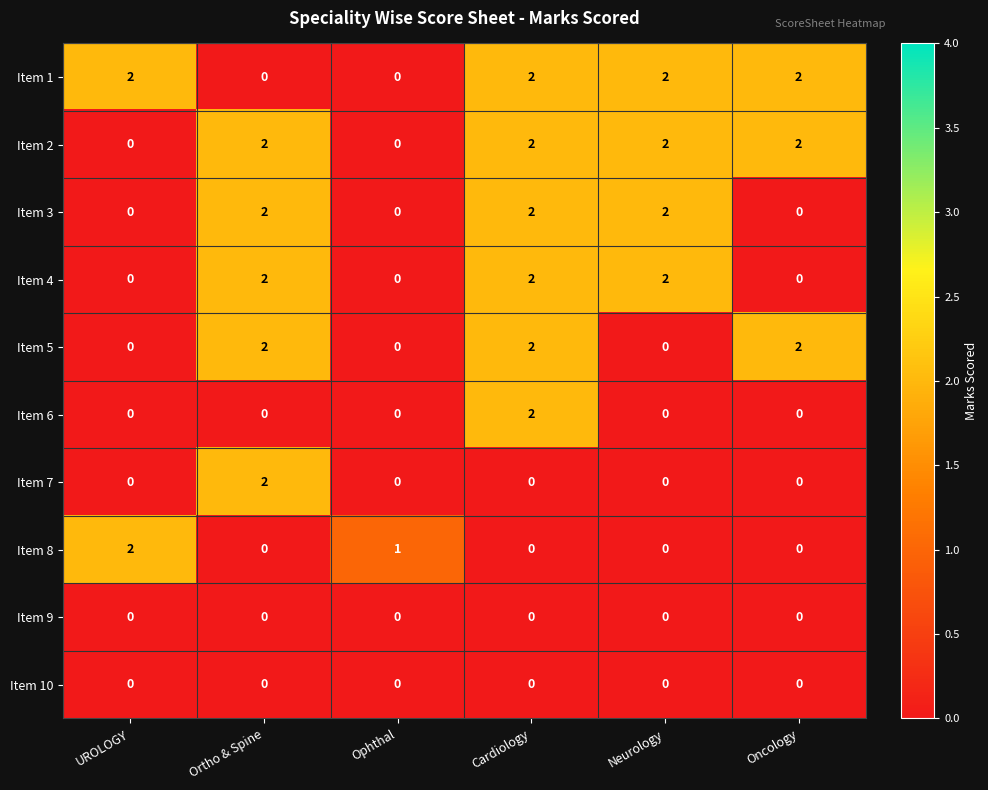

What is the sum of all Item 8 values?

3